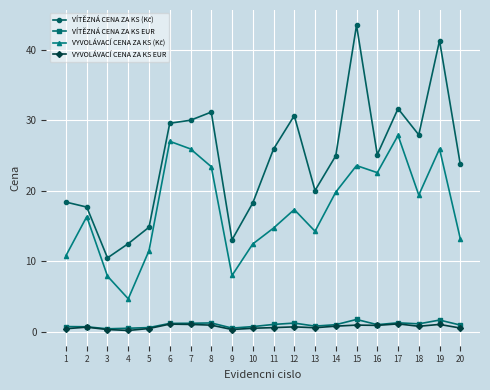

True or false: VYVOLÁVACÍ CENA ZA KS EUR has more than 0 interior local peaks.

True